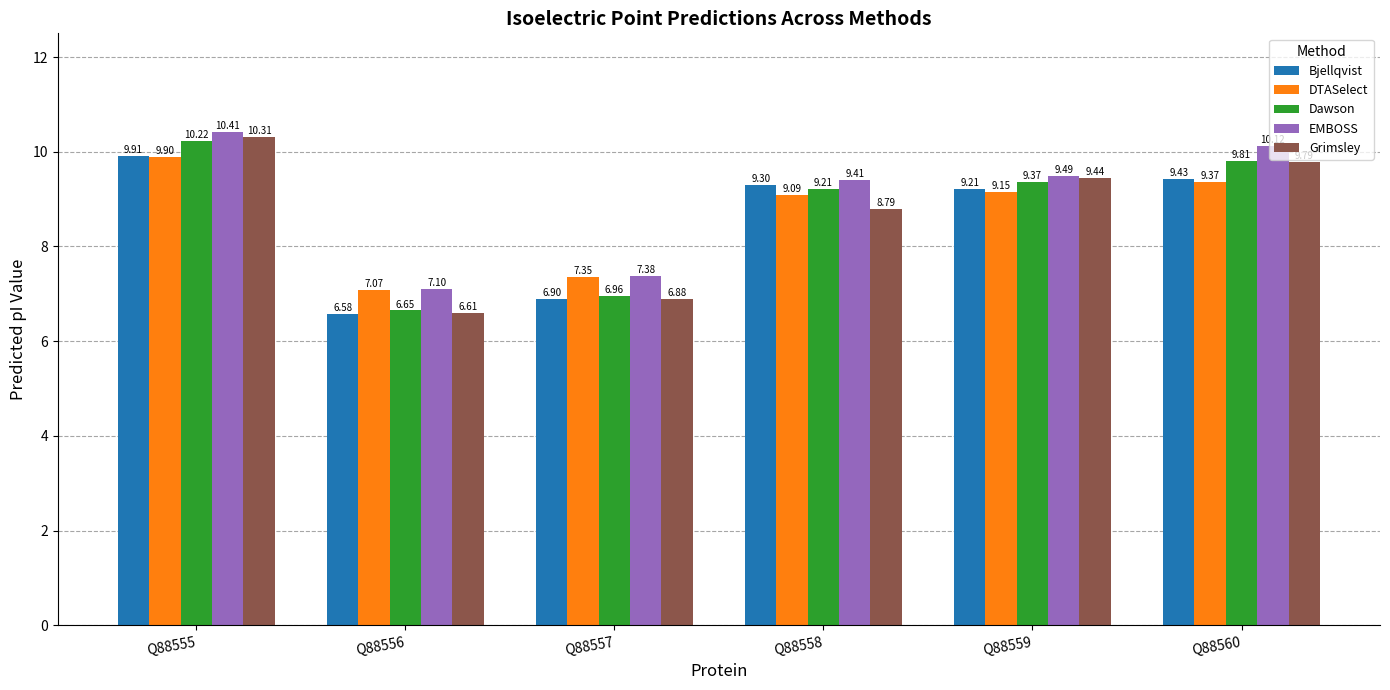

Rank the series by their maximum value, from lowest to highest.

DTASelect, Bjellqvist, Dawson, Grimsley, EMBOSS